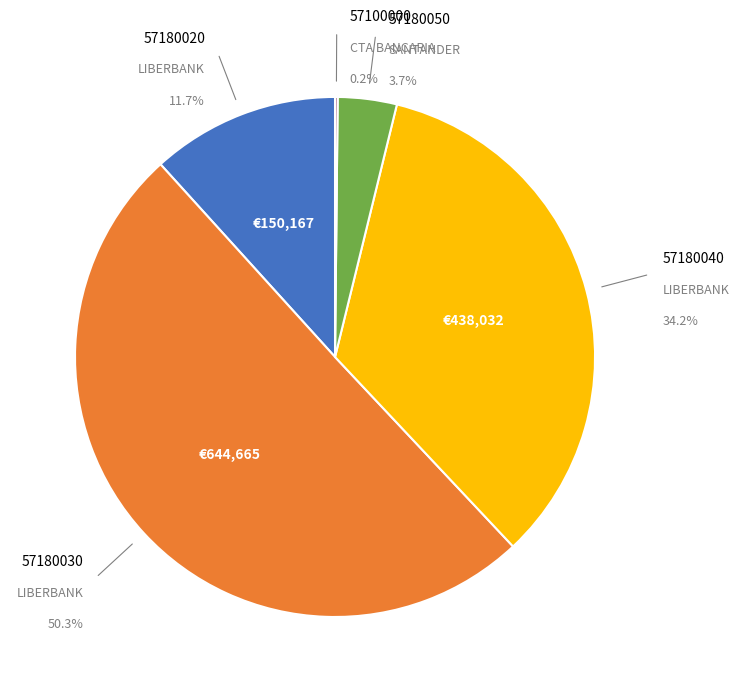

What is the majority slice?

57180030
LIBERBANK